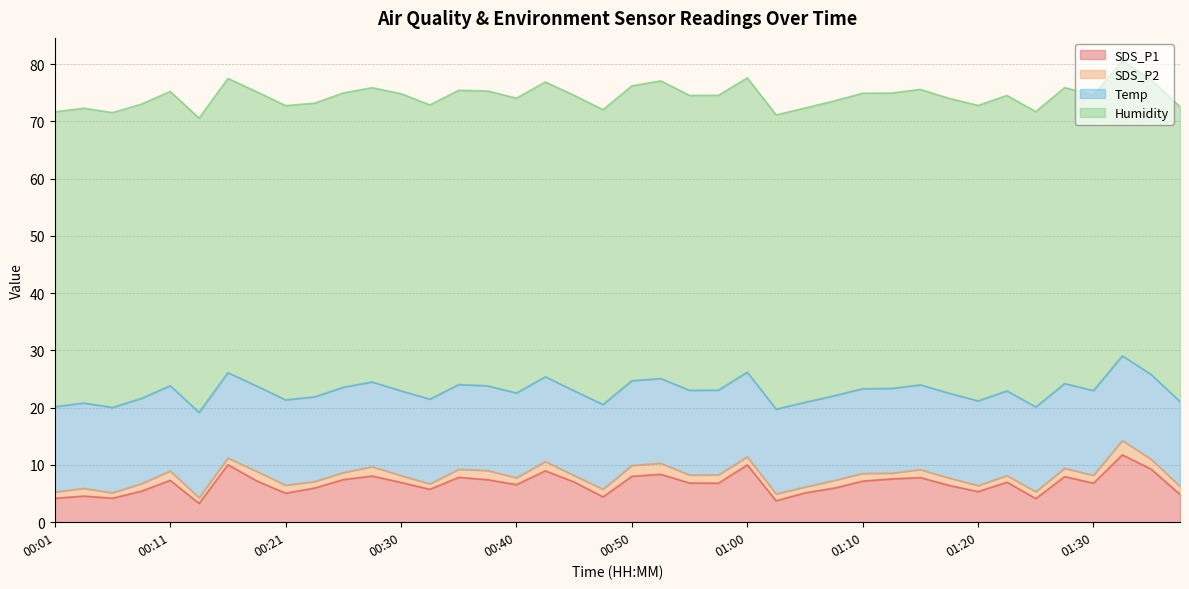

Where does the SDS_P1 series first go above 6?

00:11